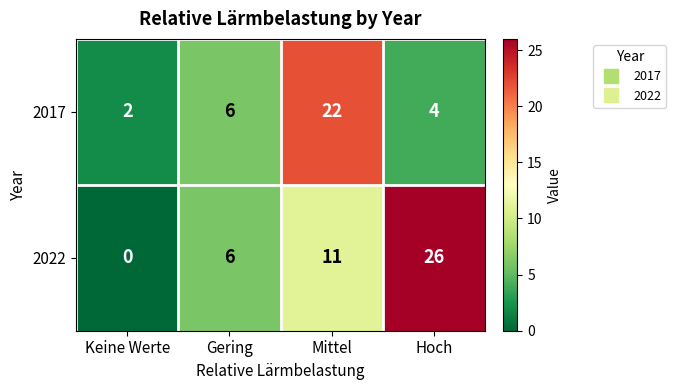

Which series has the widest spread of values?

2022